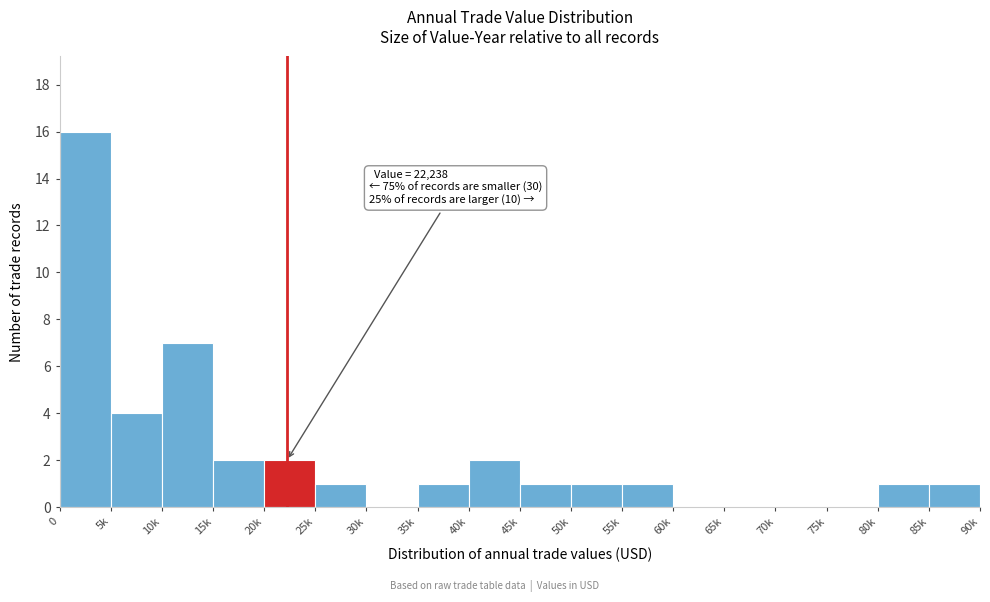

Reading left to right, list all the values displayed in this chart.

0=16	5k=4	10k=7	15k=2	20k=2	25k=1	30k=0	35k=1	40k=2	45k=1	50k=1	55k=1	60k=0	65k=0	70k=0	75k=0	80k=1	85k=1